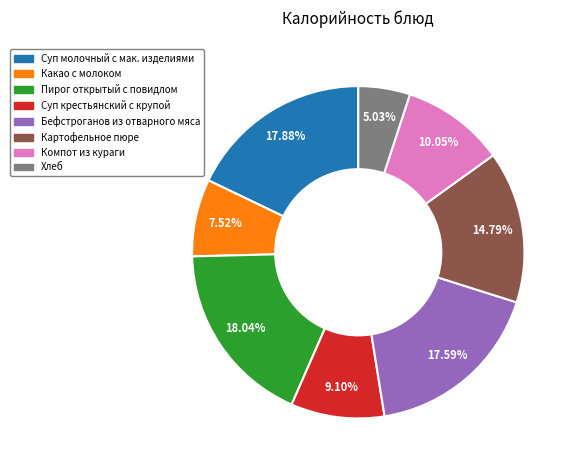

Does Какао с молоком represent more than half of the total?

No